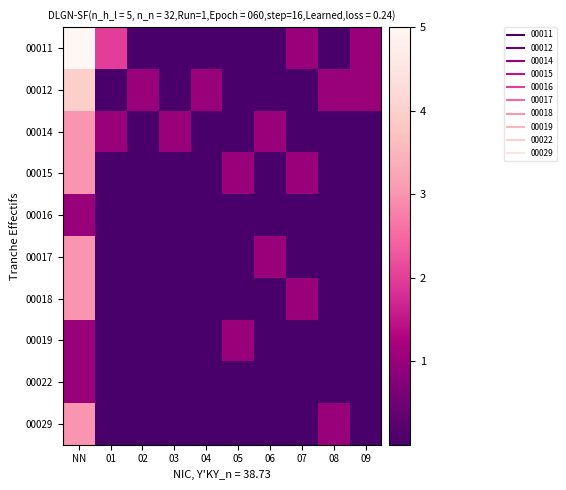

Reading left to right, what are all the values shown in this chart?

00011: NN=5.0	01=2.0	02=0.0	03=0.0	04=0.0	05=0.0	06=0.0	07=1.0	08=0.0	09=1.0
00012: NN=4.0	01=0.0	02=1.0	03=0.0	04=1.0	05=0.0	06=0.0	07=0.0	08=1.0	09=1.0
00014: NN=3.0	01=1.0	02=0.0	03=1.0	04=0.0	05=0.0	06=1.0	07=0.0	08=0.0	09=0.0
00015: NN=3.0	01=0.0	02=0.0	03=0.0	04=0.0	05=1.0	06=0.0	07=1.0	08=0.0	09=0.0
00016: NN=1.0	01=0.0	02=0.0	03=0.0	04=0.0	05=0.0	06=0.0	07=0.0	08=0.0	09=0.0
00017: NN=3.0	01=0.0	02=0.0	03=0.0	04=0.0	05=0.0	06=1.0	07=0.0	08=0.0	09=0.0
00018: NN=3.0	01=0.0	02=0.0	03=0.0	04=0.0	05=0.0	06=0.0	07=1.0	08=0.0	09=0.0
00019: NN=1.0	01=0.0	02=0.0	03=0.0	04=0.0	05=1.0	06=0.0	07=0.0	08=0.0	09=0.0
00022: NN=1.0	01=0.0	02=0.0	03=0.0	04=0.0	05=0.0	06=0.0	07=0.0	08=0.0	09=0.0
00029: NN=3.0	01=0.0	02=0.0	03=0.0	04=0.0	05=0.0	06=0.0	07=0.0	08=1.0	09=0.0